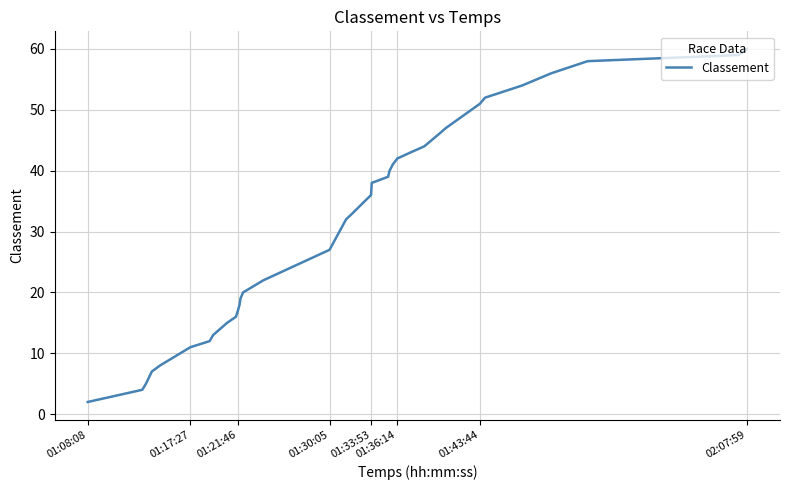

What is the value of the 26th point from the left?

40